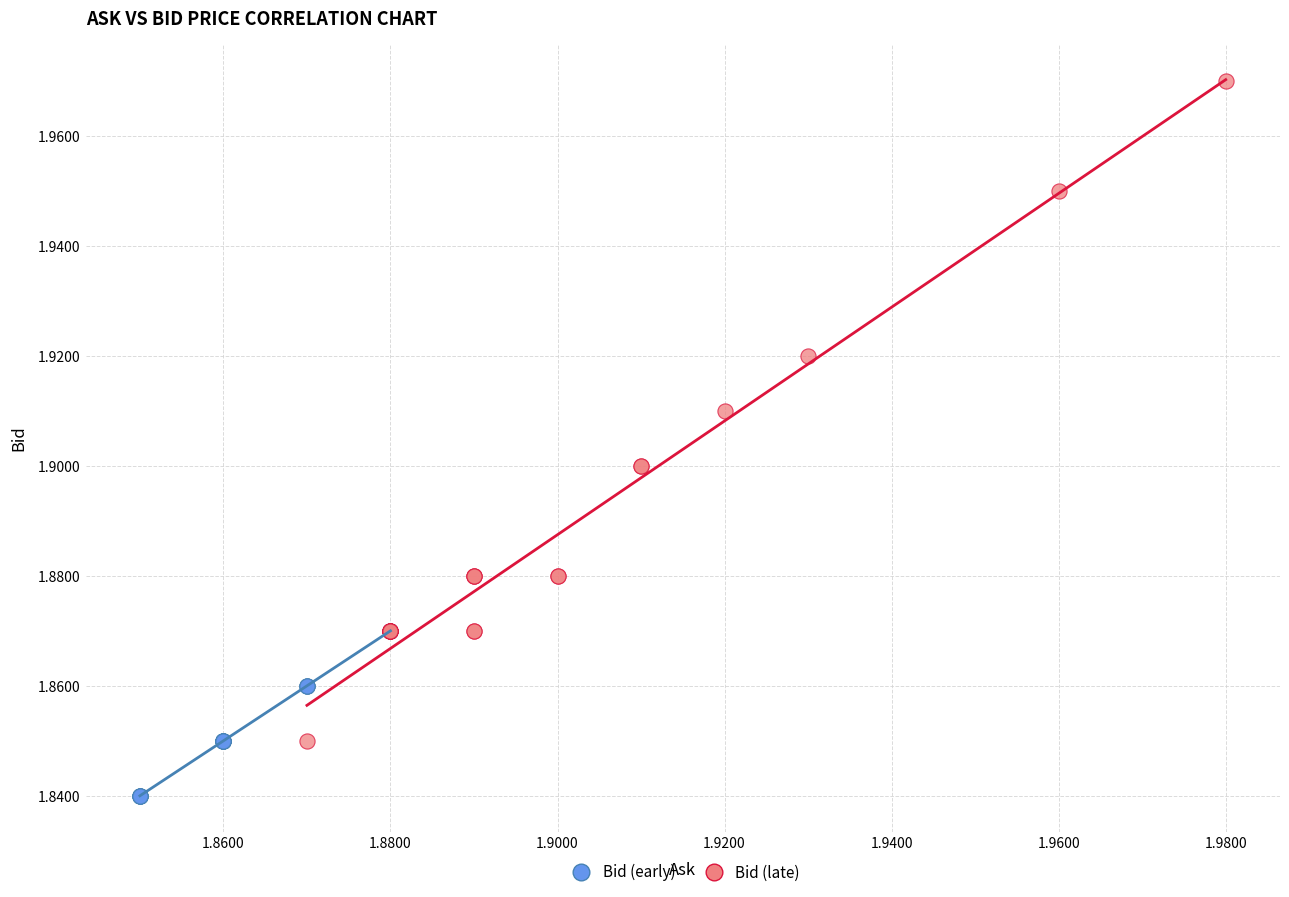

Which series reaches the maximum Y coordinate?

Bid (late)